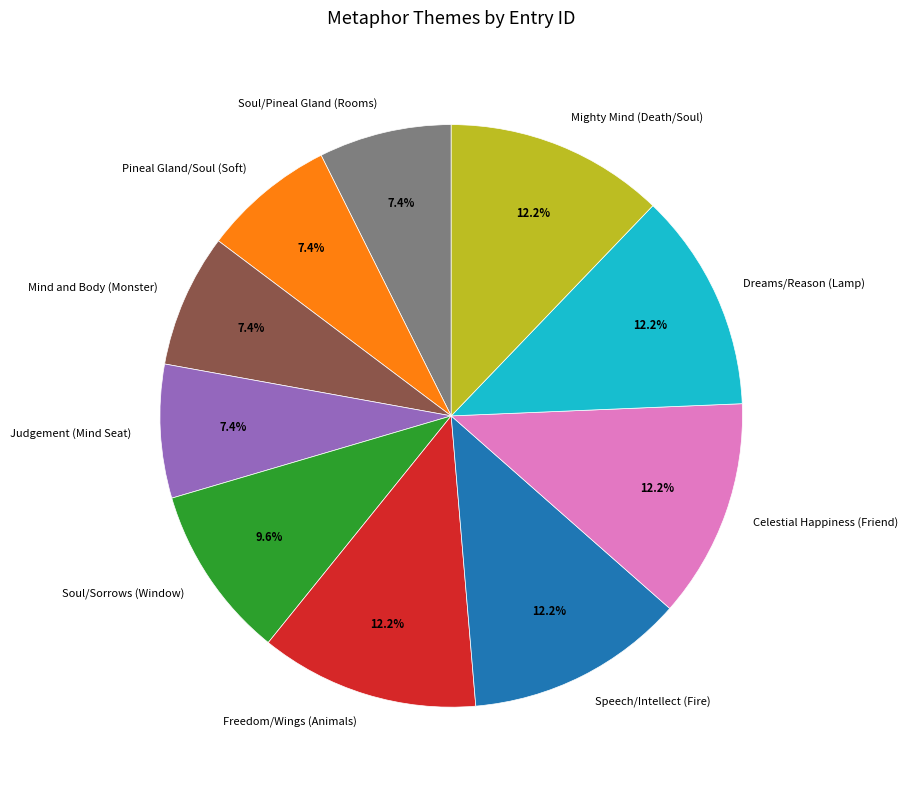

How many slices are in this pie chart?

10